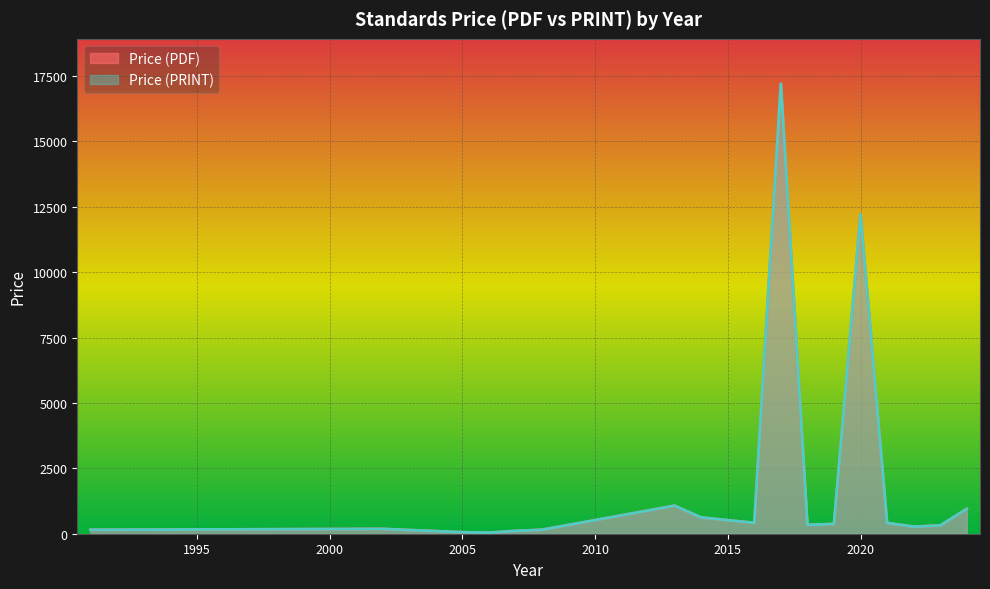

At which category is the sum across all series the highest?

2017